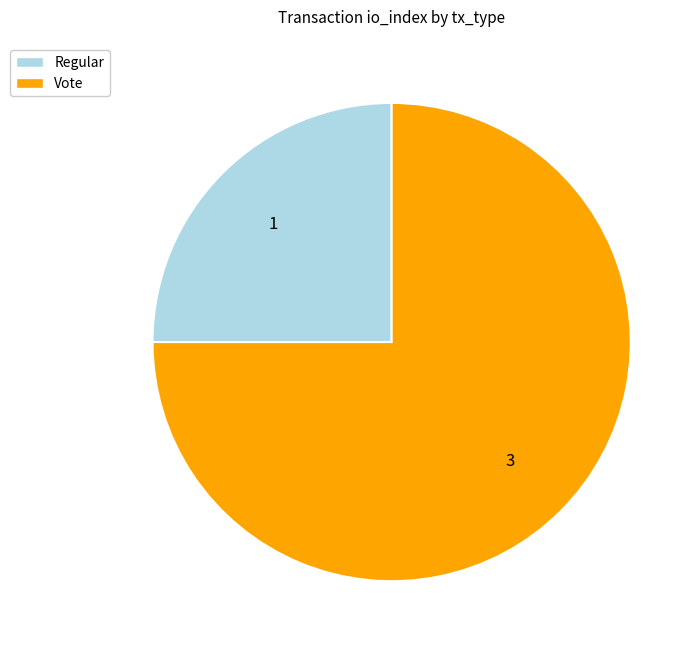

What is the smallest slice in the pie chart?

Regular